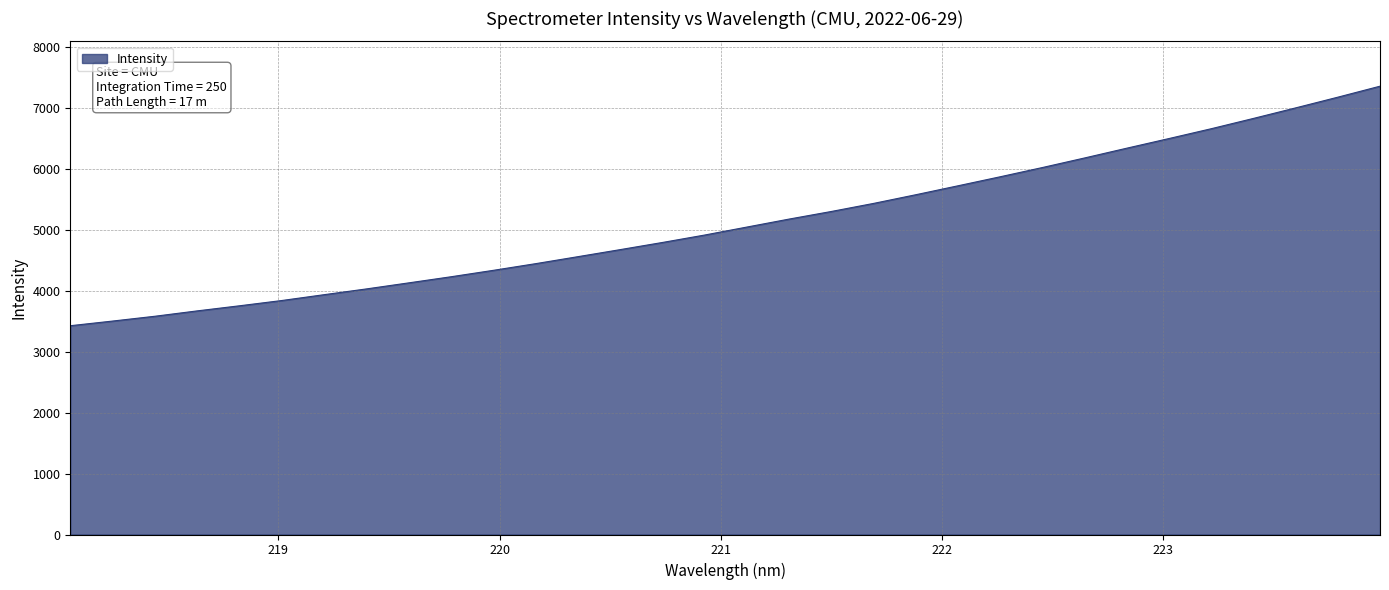

True or false: there are more than 2 points higher than both neighbors.

False